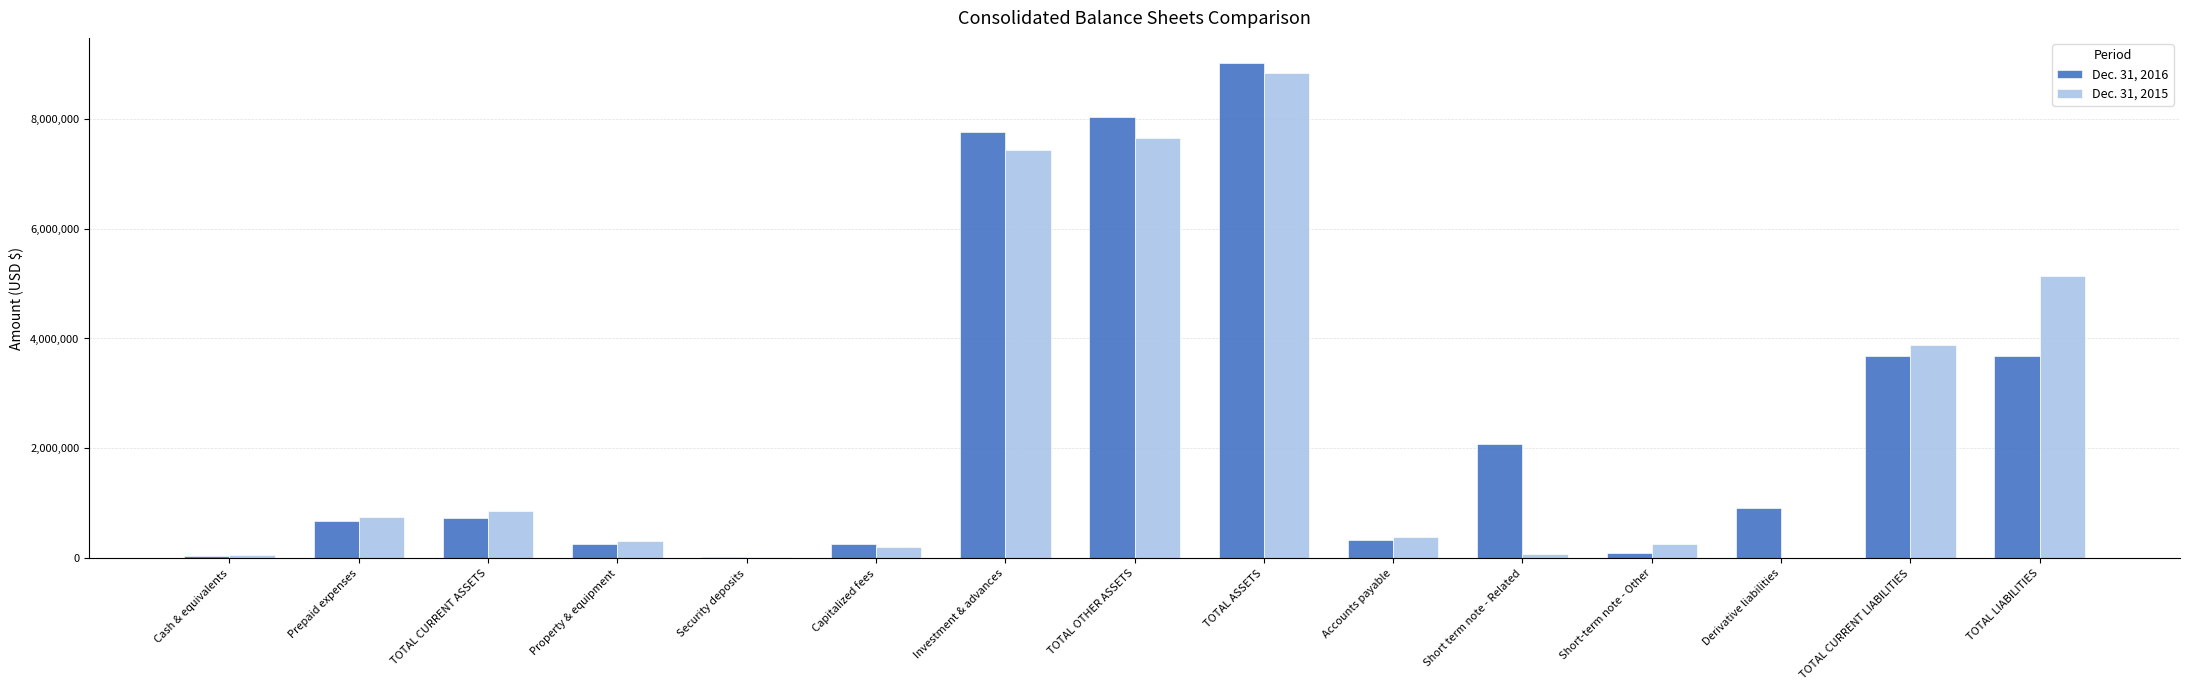

What is the total value across all series at TOTAL ASSETS?

17843701